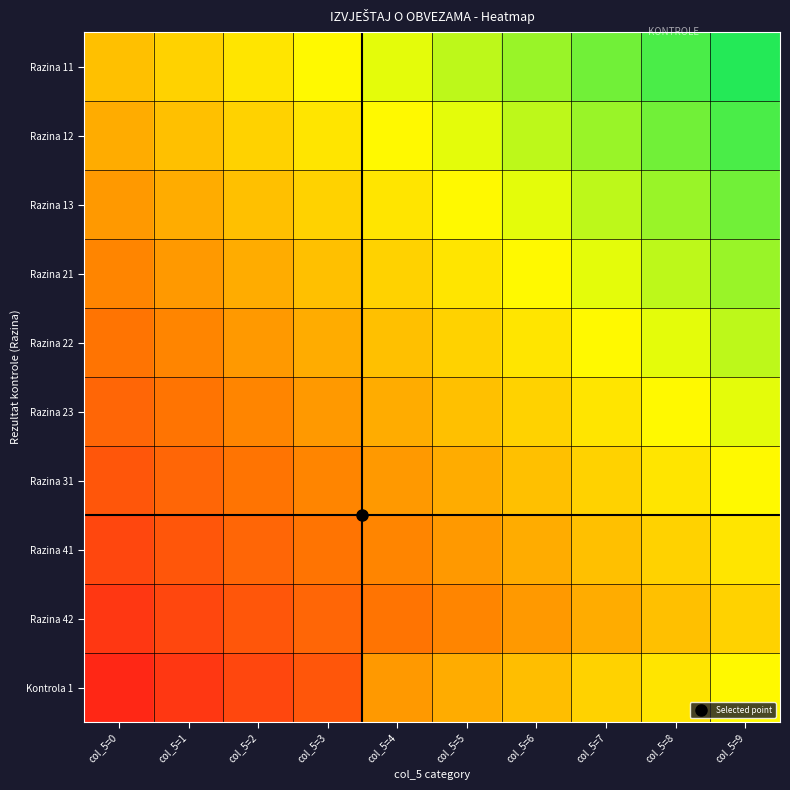

Reading left to right, what are all the values shown in this chart?

Razina 11: col_5=0=0.5	col_5=1=0.6	col_5=2=0.6	col_5=3=0.7	col_5=4=0.7	col_5=5=0.8	col_5=6=0.8	col_5=7=0.8	col_5=8=0.9	col_5=9=0.9
Razina 12: col_5=0=0.5	col_5=1=0.5	col_5=2=0.6	col_5=3=0.6	col_5=4=0.7	col_5=5=0.7	col_5=6=0.8	col_5=7=0.8	col_5=8=0.8	col_5=9=0.9
Razina 13: col_5=0=0.4	col_5=1=0.5	col_5=2=0.5	col_5=3=0.6	col_5=4=0.6	col_5=5=0.7	col_5=6=0.7	col_5=7=0.8	col_5=8=0.8	col_5=9=0.8
Razina 21: col_5=0=0.3	col_5=1=0.4	col_5=2=0.5	col_5=3=0.5	col_5=4=0.6	col_5=5=0.6	col_5=6=0.7	col_5=7=0.7	col_5=8=0.8	col_5=9=0.8
Razina 22: col_5=0=0.3	col_5=1=0.3	col_5=2=0.4	col_5=3=0.5	col_5=4=0.5	col_5=5=0.6	col_5=6=0.6	col_5=7=0.7	col_5=8=0.7	col_5=9=0.8
Razina 23: col_5=0=0.2	col_5=1=0.3	col_5=2=0.3	col_5=3=0.4	col_5=4=0.5	col_5=5=0.5	col_5=6=0.6	col_5=7=0.6	col_5=8=0.7	col_5=9=0.7
Razina 31: col_5=0=0.2	col_5=1=0.2	col_5=2=0.3	col_5=3=0.3	col_5=4=0.4	col_5=5=0.5	col_5=6=0.5	col_5=7=0.6	col_5=8=0.6	col_5=9=0.7
Razina 41: col_5=0=0.1	col_5=1=0.2	col_5=2=0.2	col_5=3=0.3	col_5=4=0.3	col_5=5=0.4	col_5=6=0.5	col_5=7=0.5	col_5=8=0.6	col_5=9=0.6
Razina 42: col_5=0=0.1	col_5=1=0.1	col_5=2=0.2	col_5=3=0.2	col_5=4=0.3	col_5=5=0.3	col_5=6=0.4	col_5=7=0.5	col_5=8=0.5	col_5=9=0.6
Kontrola 1: col_5=0=0.1	col_5=1=0.1	col_5=2=0.1	col_5=3=0.2	col_5=4=0.4	col_5=5=0.4	col_5=6=0.5	col_5=7=0.5	col_5=8=0.6	col_5=9=0.6